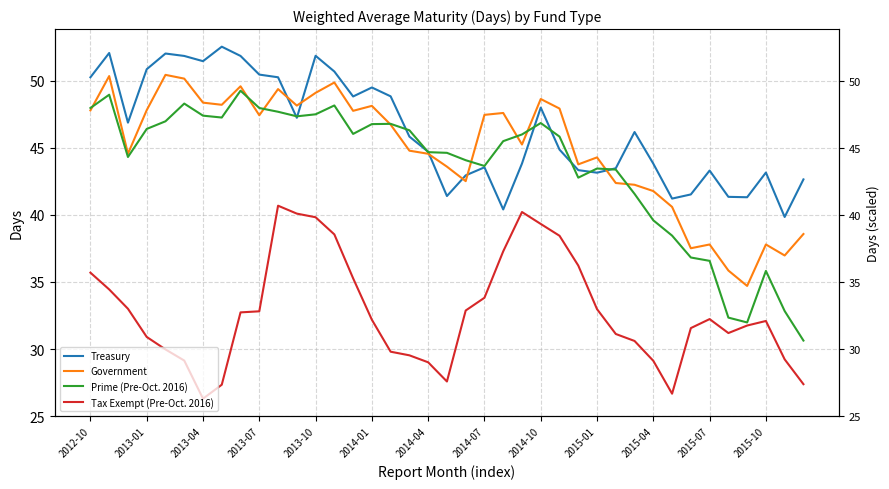

How many interior local valleys does the Treasury series have?

10